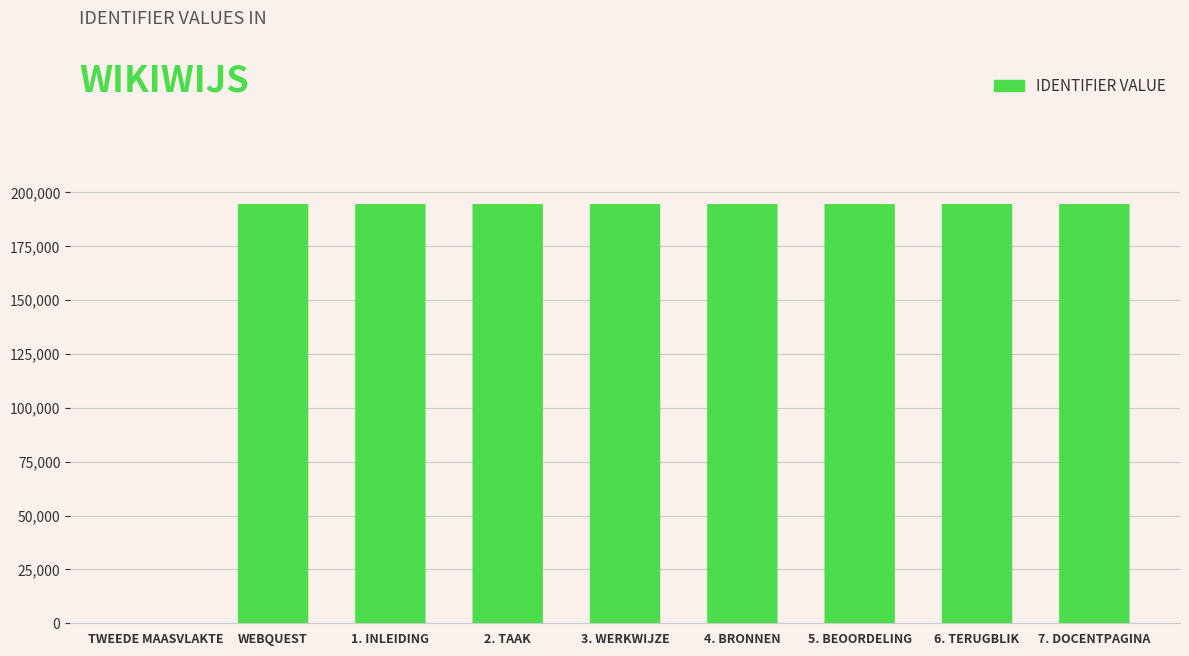

Reading left to right, extract all data points from this chart.

0	194606	194608	194609	194610	194611	194612	194613	194614